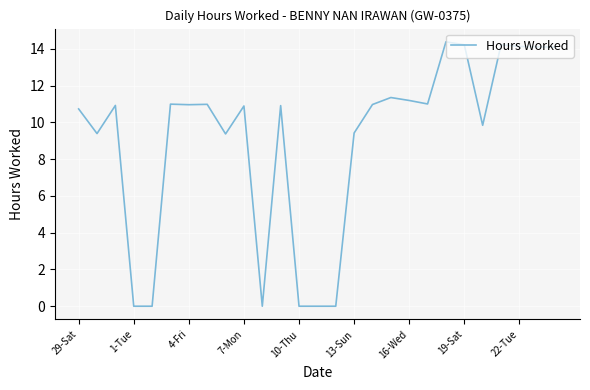

What is the greatest value displayed?

14.4